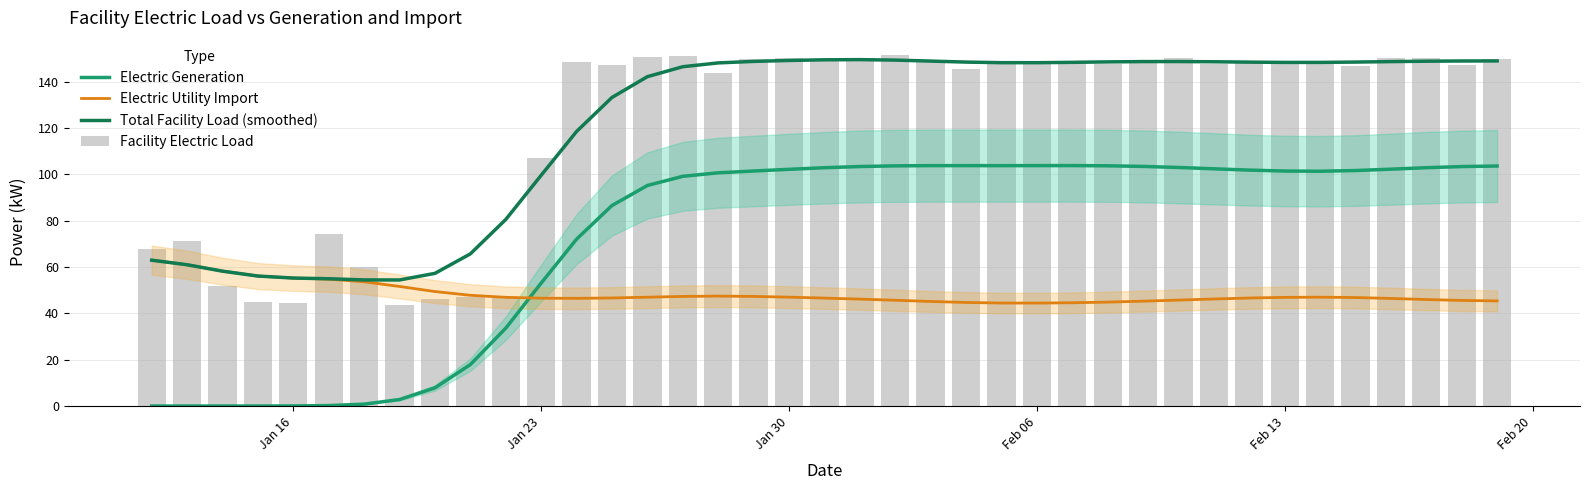

What are all the series names shown in the legend?

Electric Generation, Electric Utility Import, Total Facility Load (smoothed), Facility Electric Load